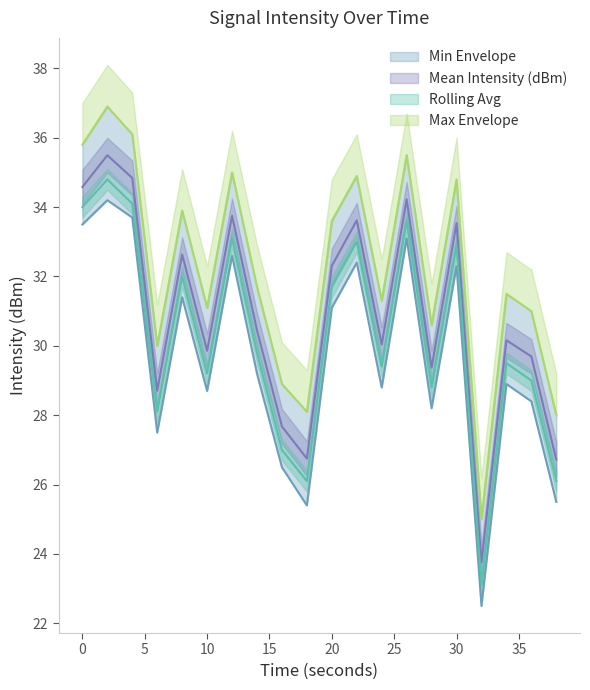

What is the spread (max minus min) of values at 0?

2.3